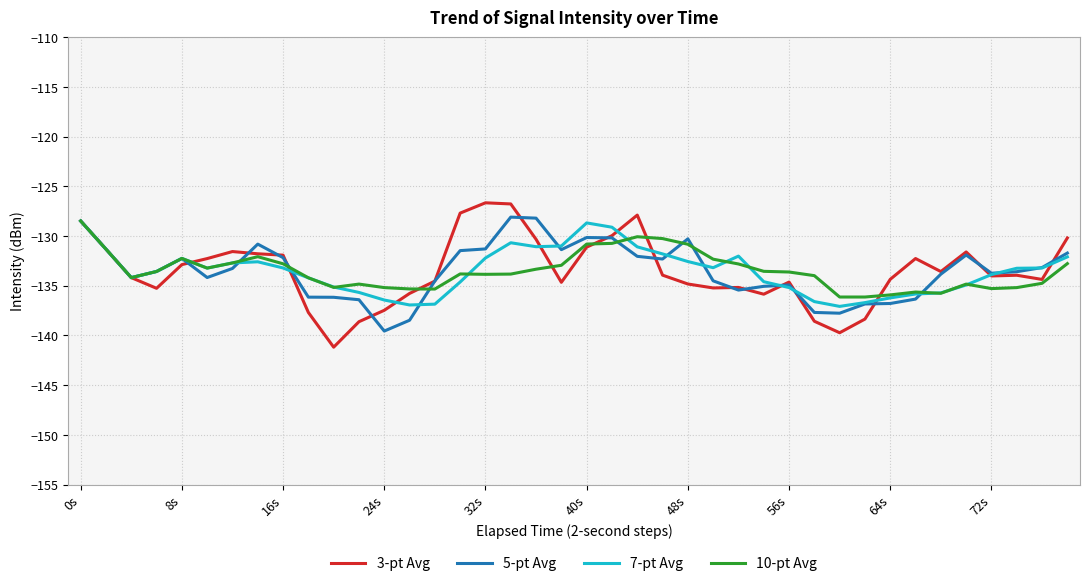

Which series has the widest spread of values?

3-pt Avg